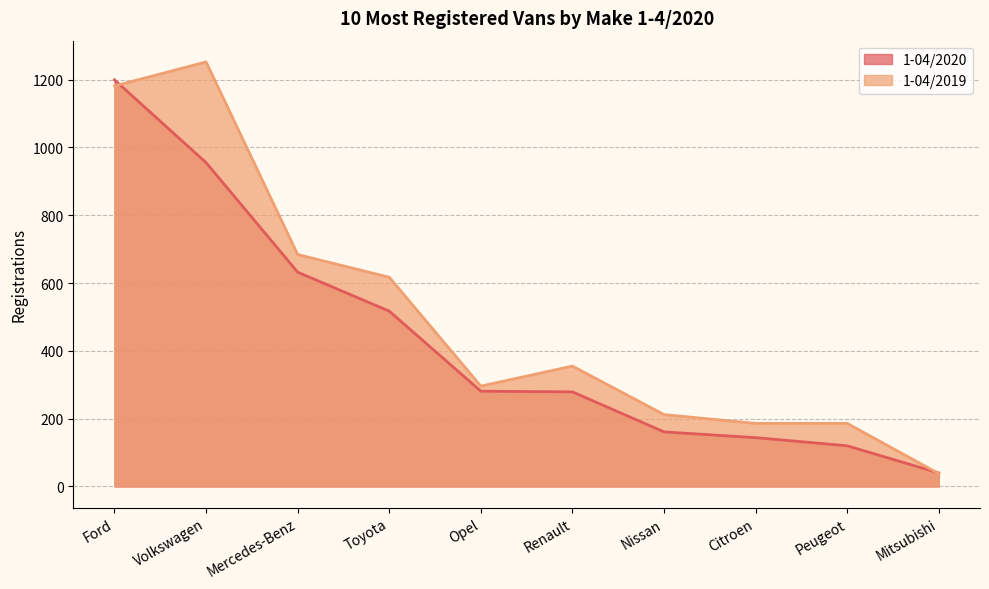

What is the average value of the 1-04/2019 series?

501